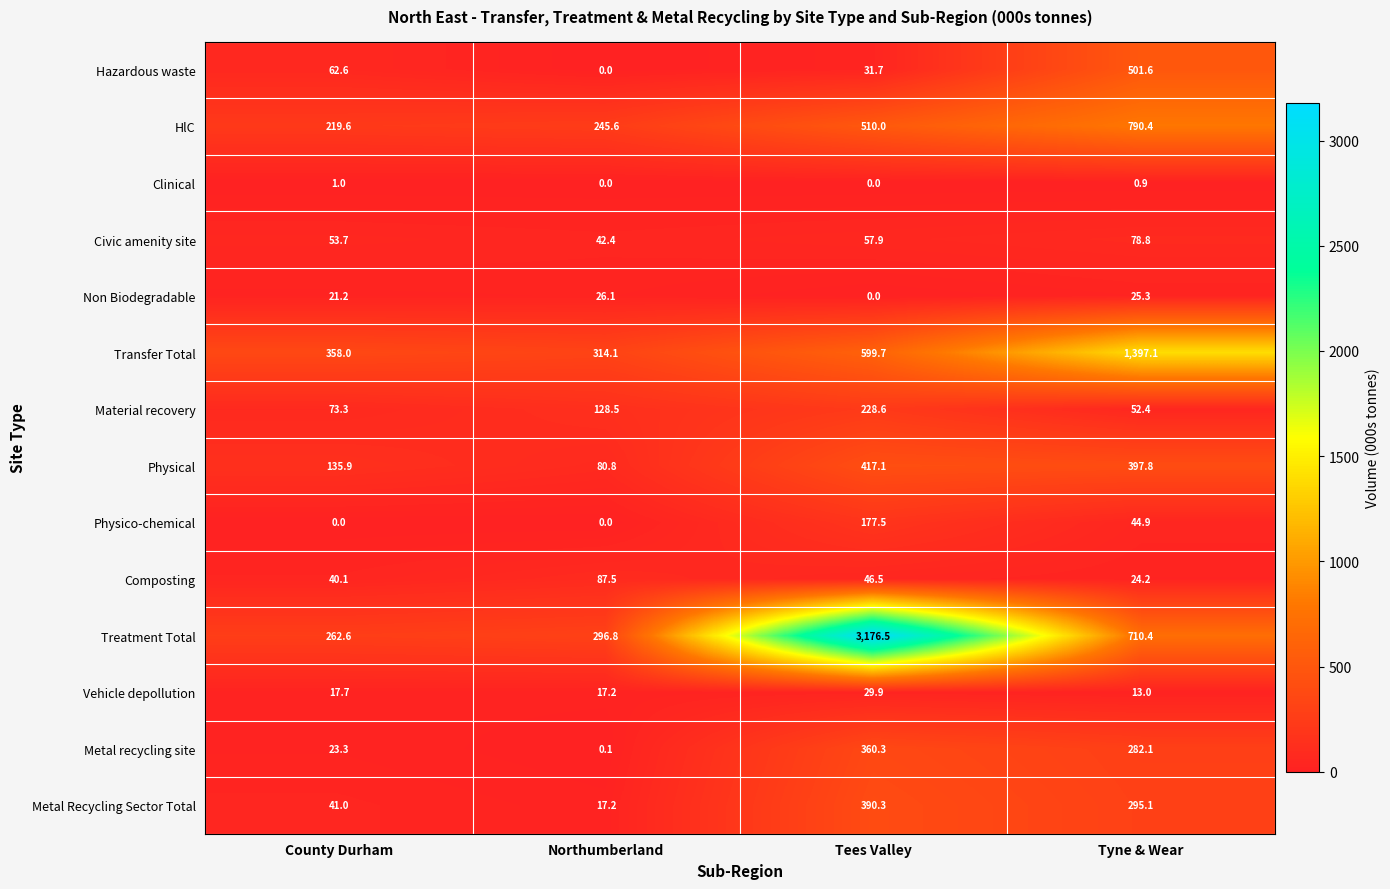

Which category has the lowest value in the Transfer Total series?

Northumberland